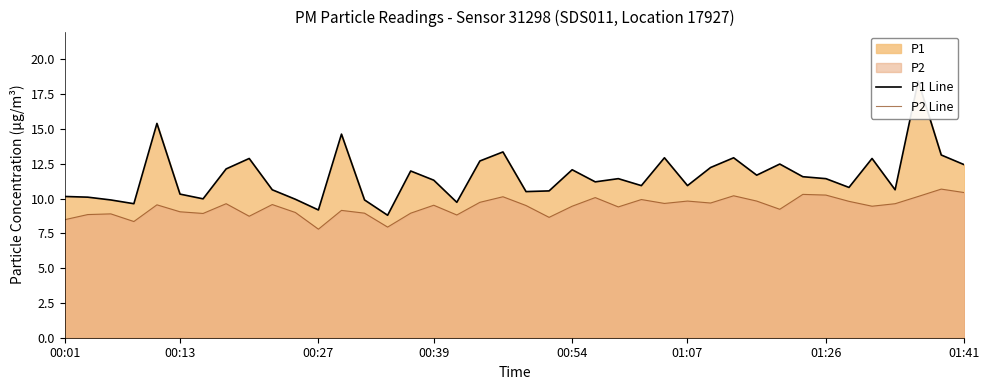

At which category is the sum across all series the highest?

37